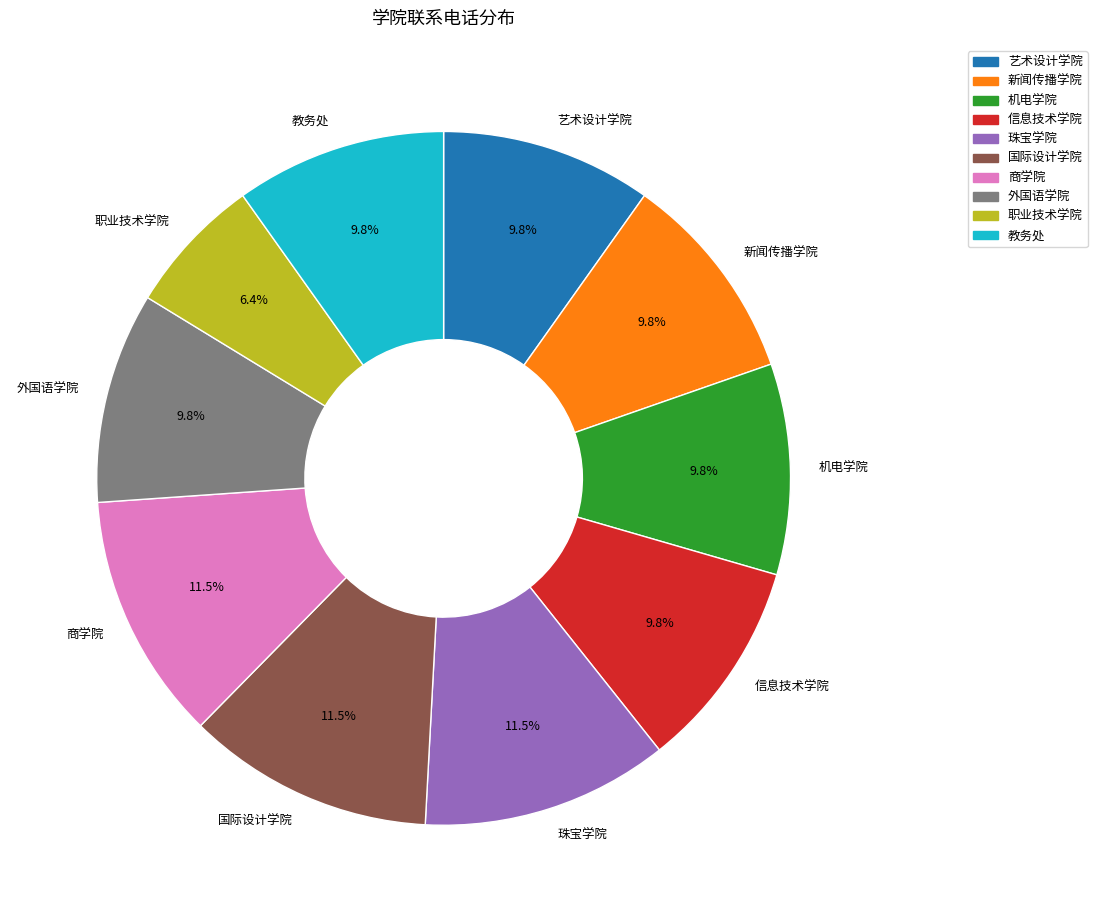

Do 艺术设计学院 and 外国语学院 together represent more than half of the pie?

No